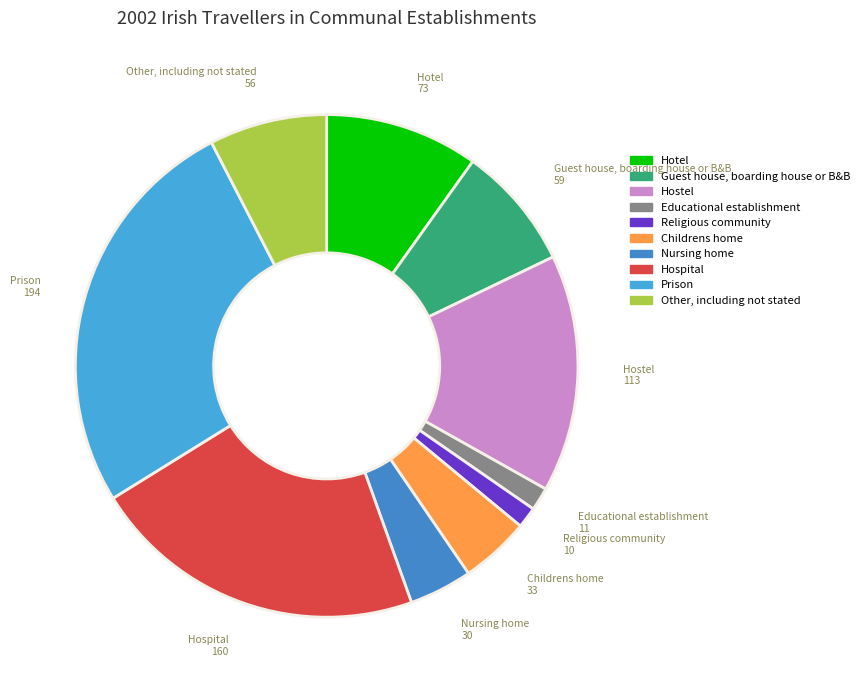

Is it true that Hospital is 22% of the pie?

True